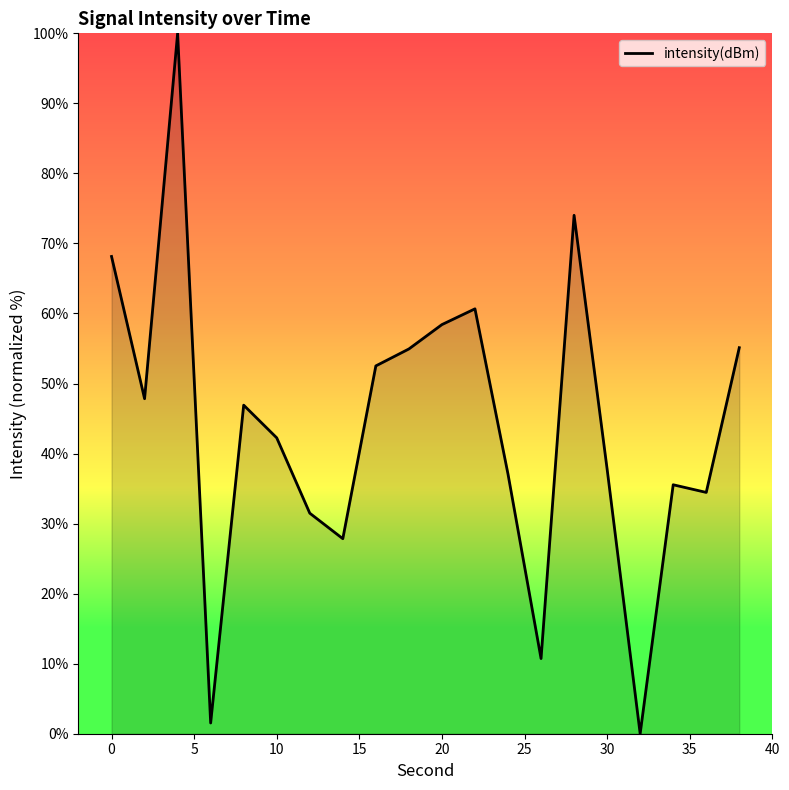

What is the difference between the maximum and minimum values?

100.0